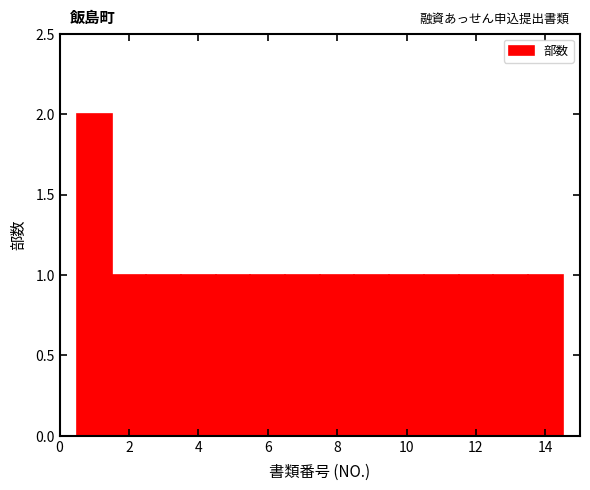

Over which range of the x-axis is the bar tallest?

0.5 to 1.5